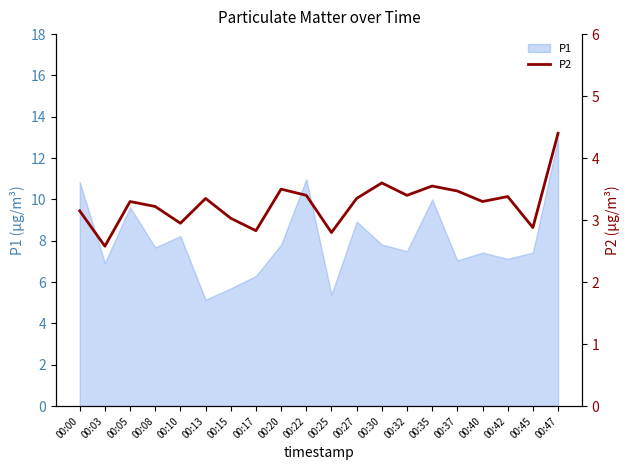

Reading left to right, transcribe all the data shown in this chart.

00:00=3.1	00:03=2.6	00:05=3.3	00:08=3.2	00:10=3.0	00:13=3.4	00:15=3.0	00:17=2.8	00:20=3.5	00:22=3.4	00:25=2.8	00:27=3.4	00:30=3.6	00:32=3.4	00:35=3.5	00:37=3.5	00:40=3.3	00:42=3.4	00:45=2.9	00:47=4.4